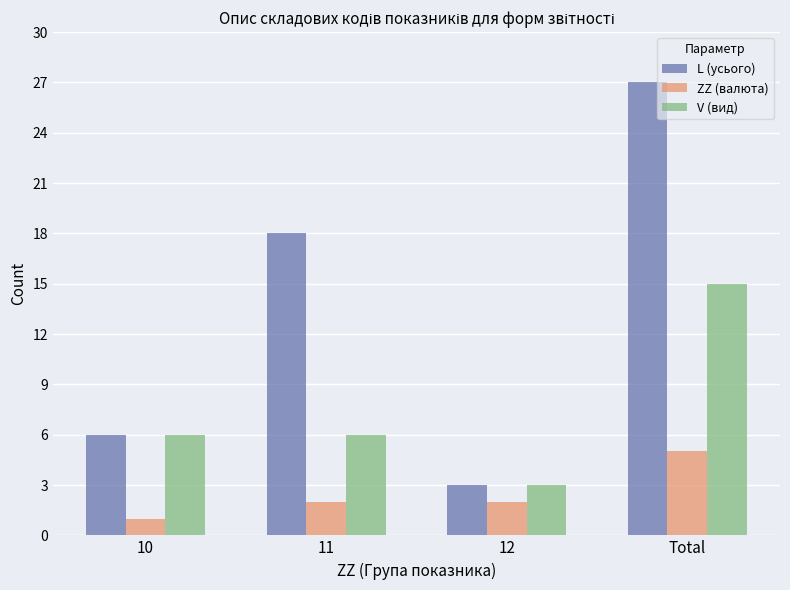

Which series has the largest total across all categories?

L (усього)